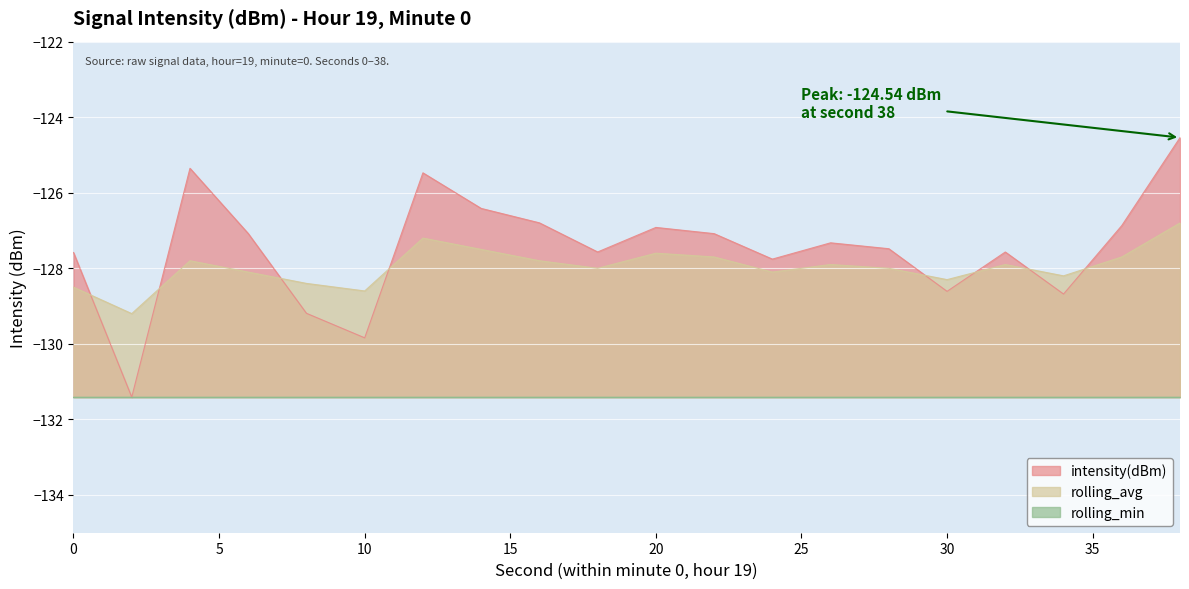

How many data points does each series have?

20